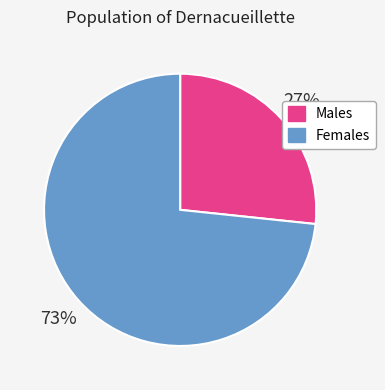

Count the number of slices in the pie.

2